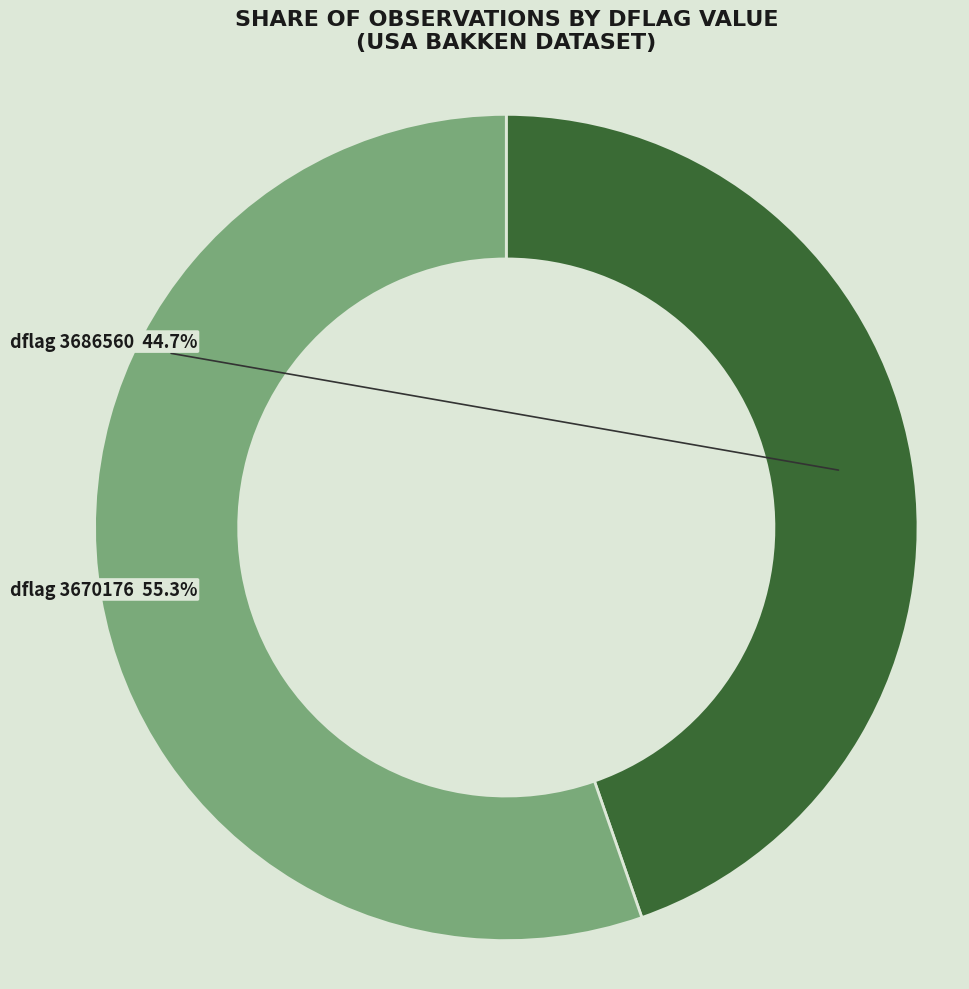

Is there a majority slice in this chart?

Yes